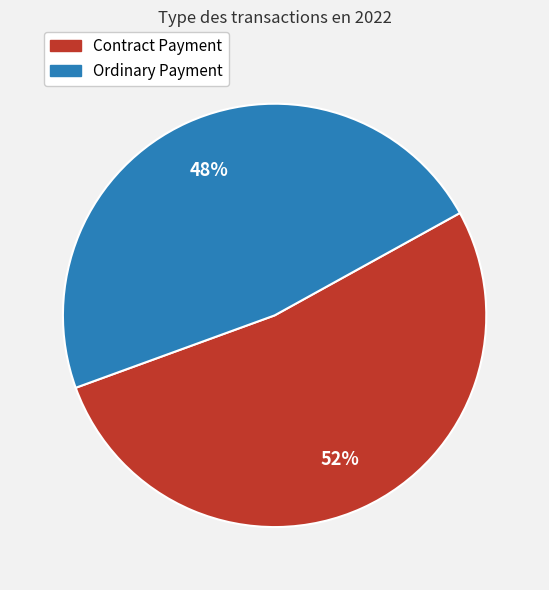

Combined, do Ordinary Payment and Contract Payment account for over 50%?

Yes